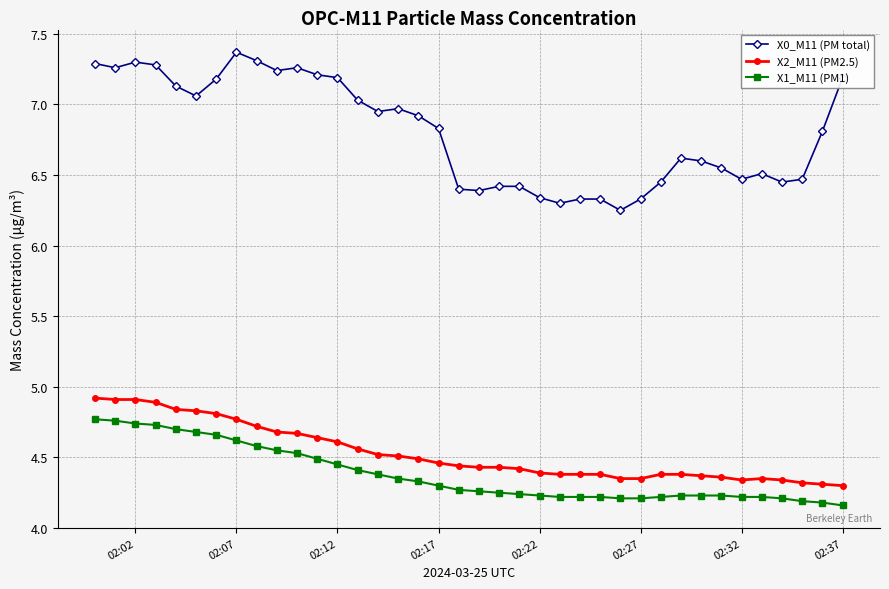

Is this an area chart (filled region under the line)?

No